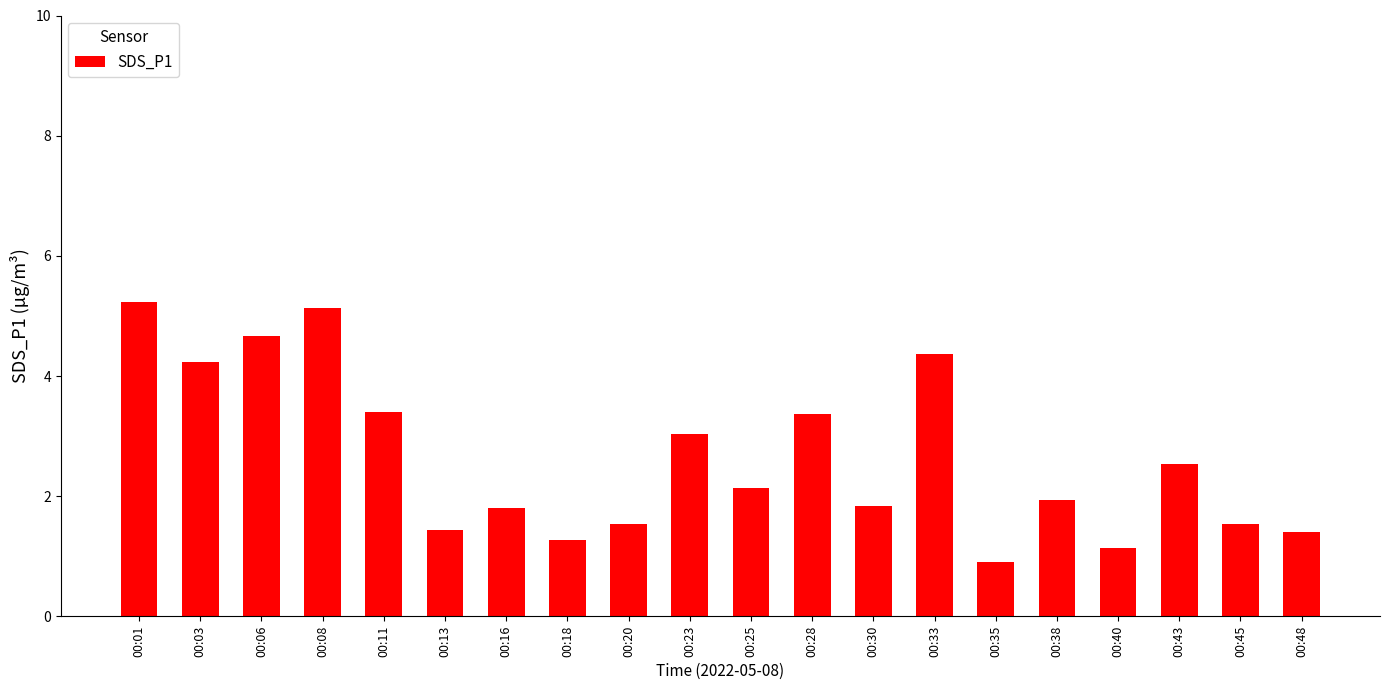

Which has a higher value, 00:38 or 00:25?

00:25